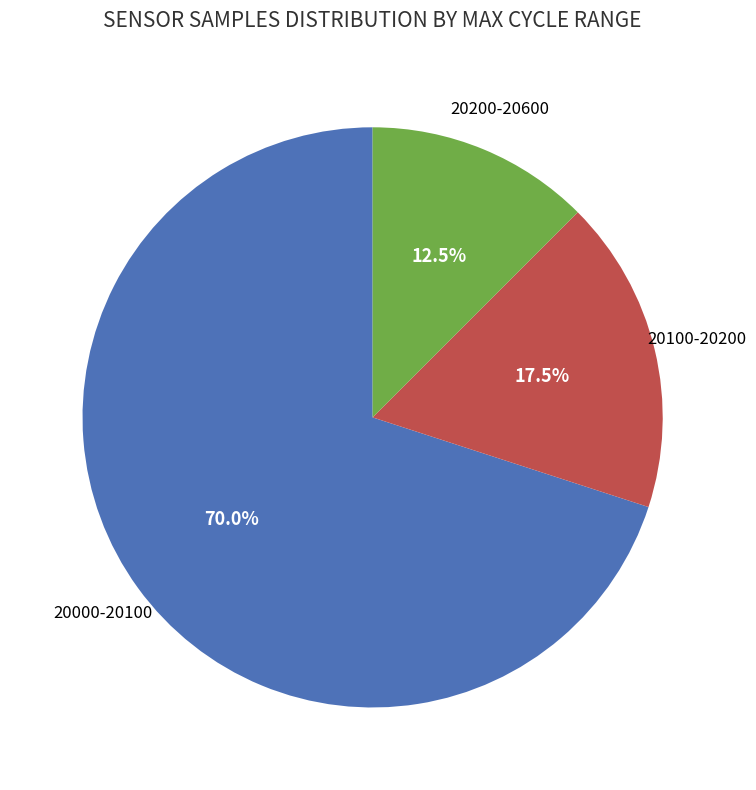

Does 20200-20600 account for over 50% of the chart?

No